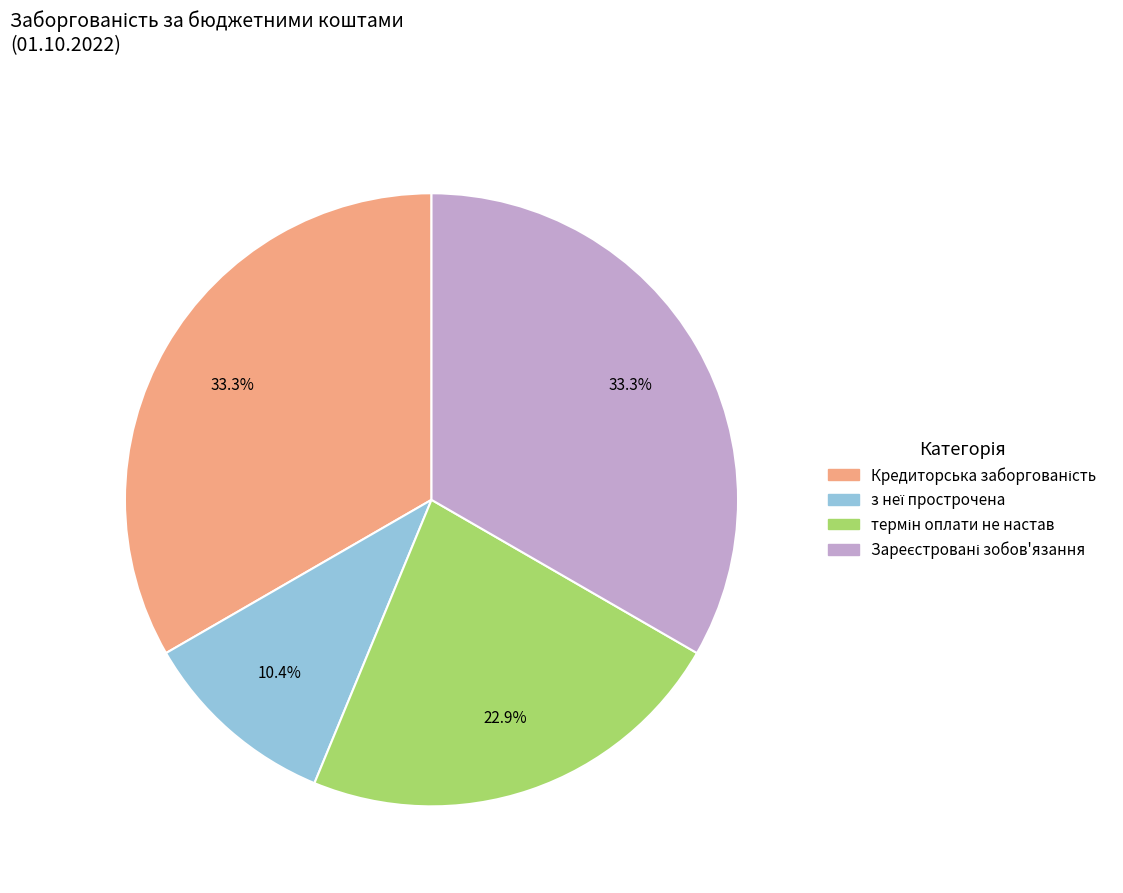

How many slices are in this pie chart?

4